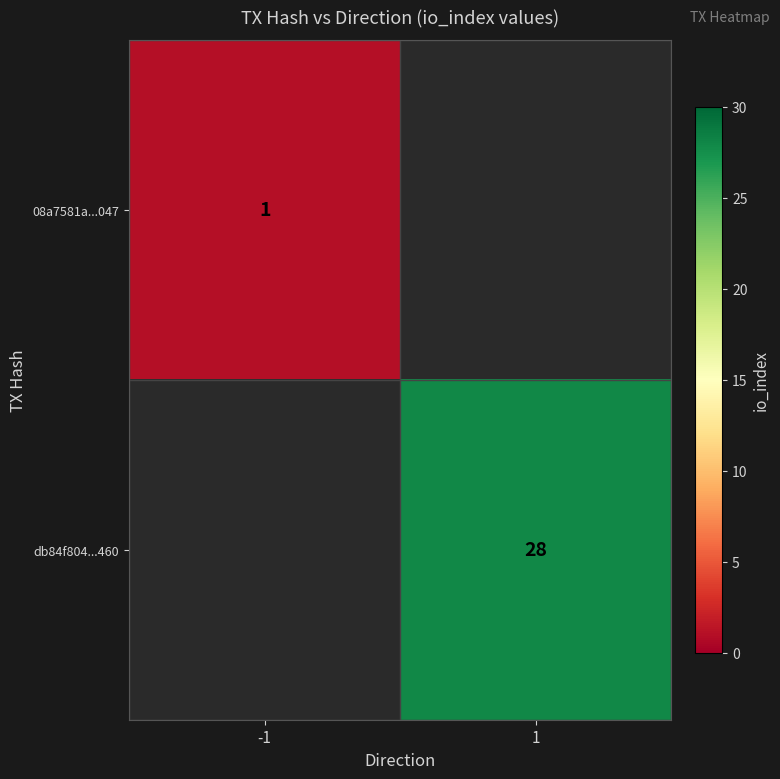

Count the number of categories in the chart.

2